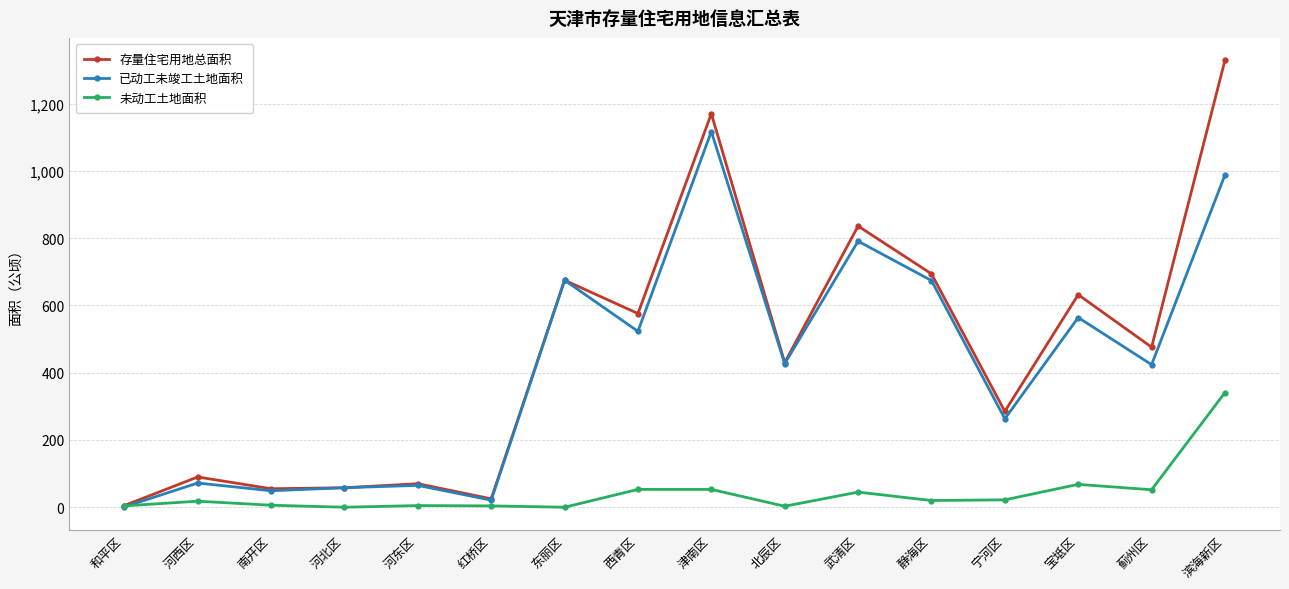

True or false: 未动工土地面积 has more than 2 interior local peaks.

True